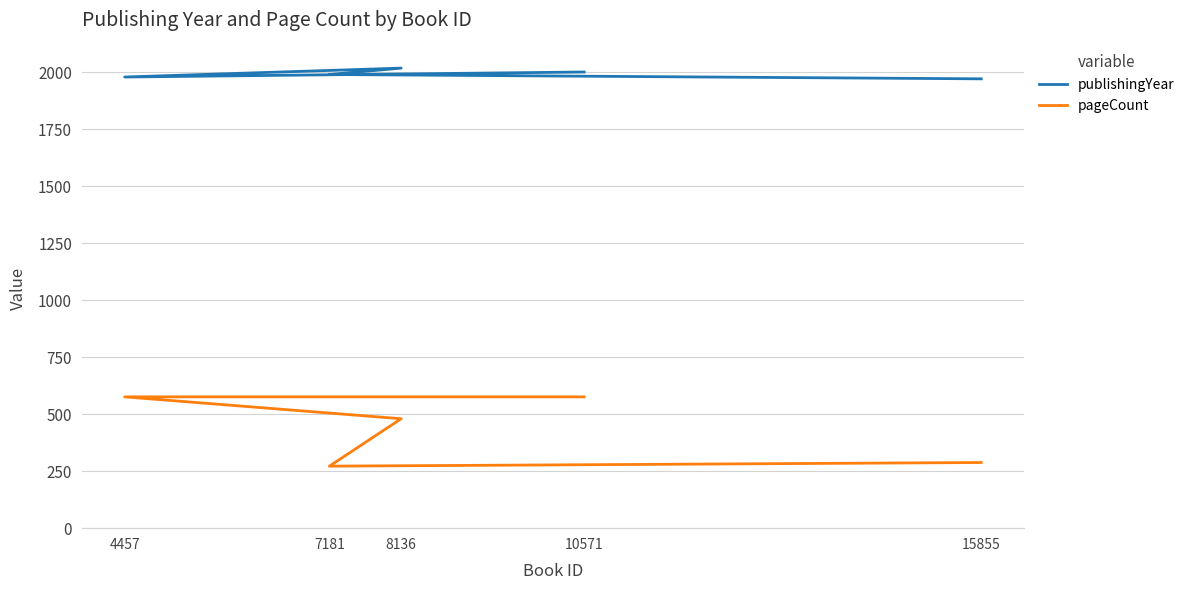

How many interior local peaks does the publishingYear series have?

1